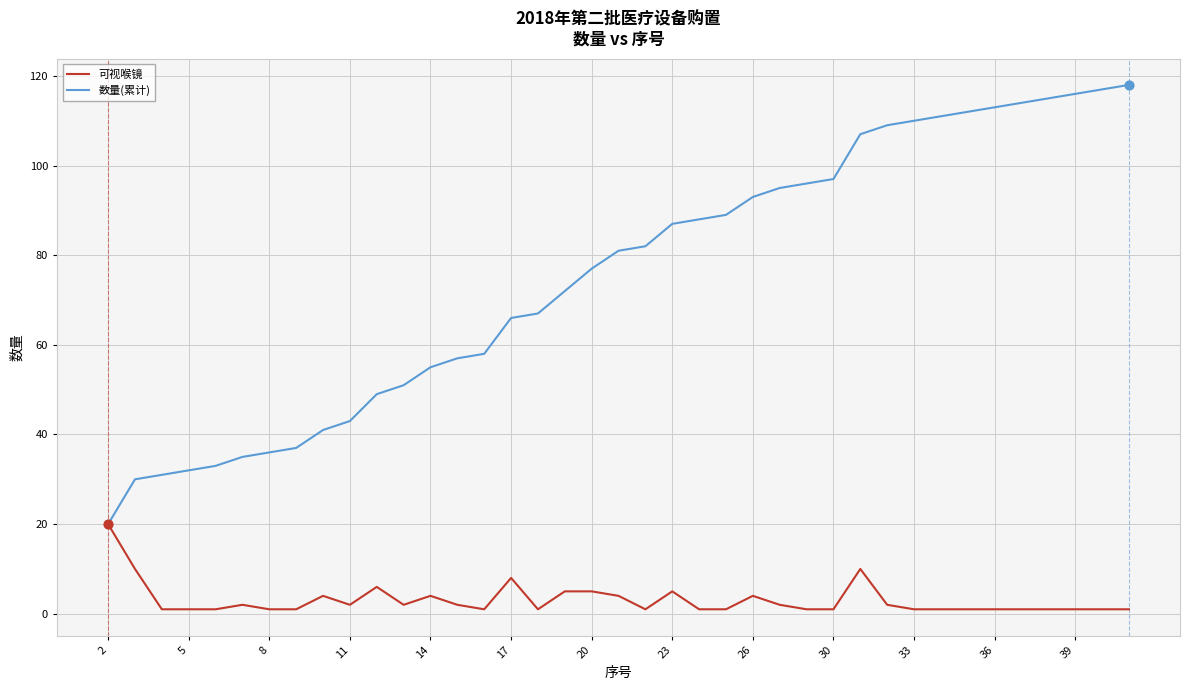

Which series has the largest range (max minus min)?

数量(累计)